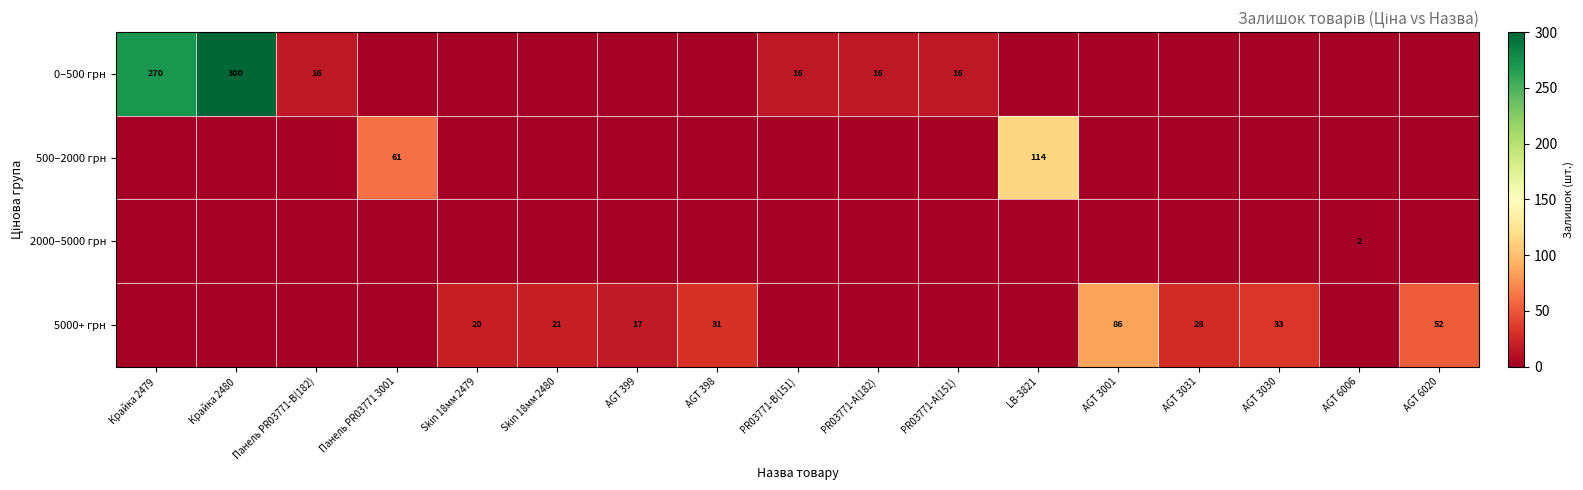

At PR03771-B(151), list the series in order from largest to smallest.

0–500 грн, 500–2000 грн, 2000–5000 грн, 5000+ грн